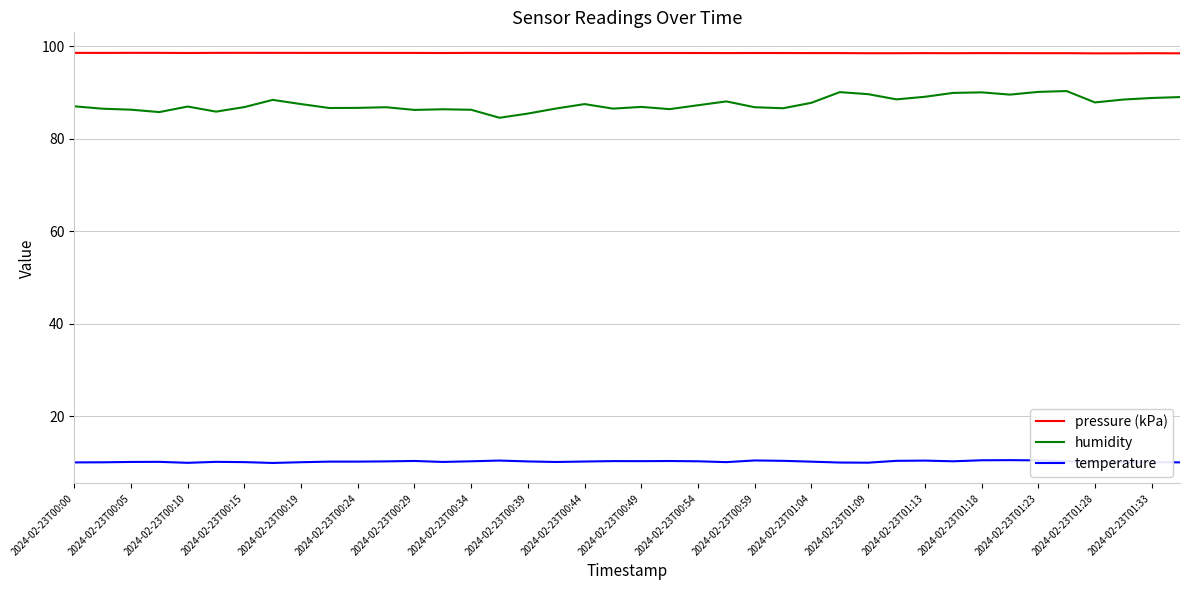

Which series has the widest spread of values?

humidity